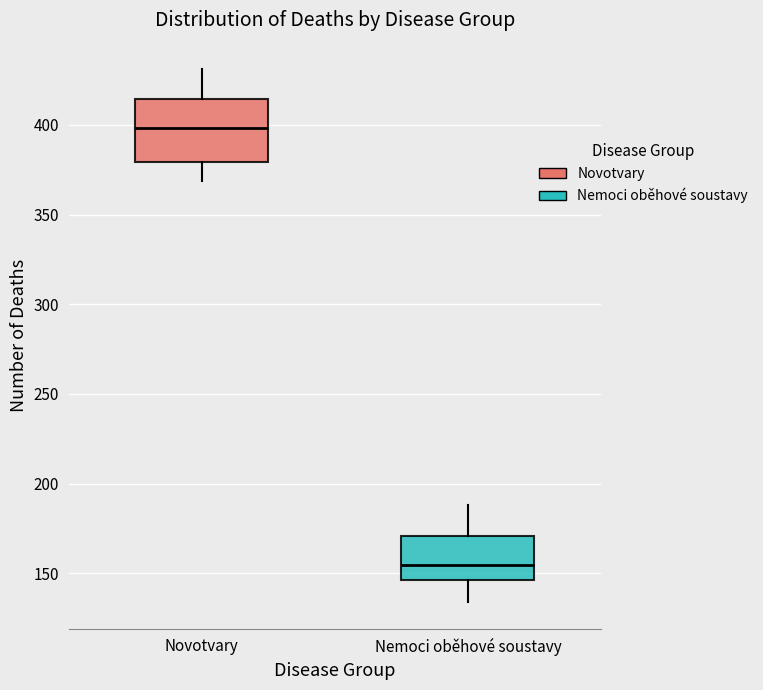

Where is the upper edge of the box for Nemoci oběhové soustavy on the y-axis? The values are not printed on the chart, so give them approximately, as read against the axis.

170